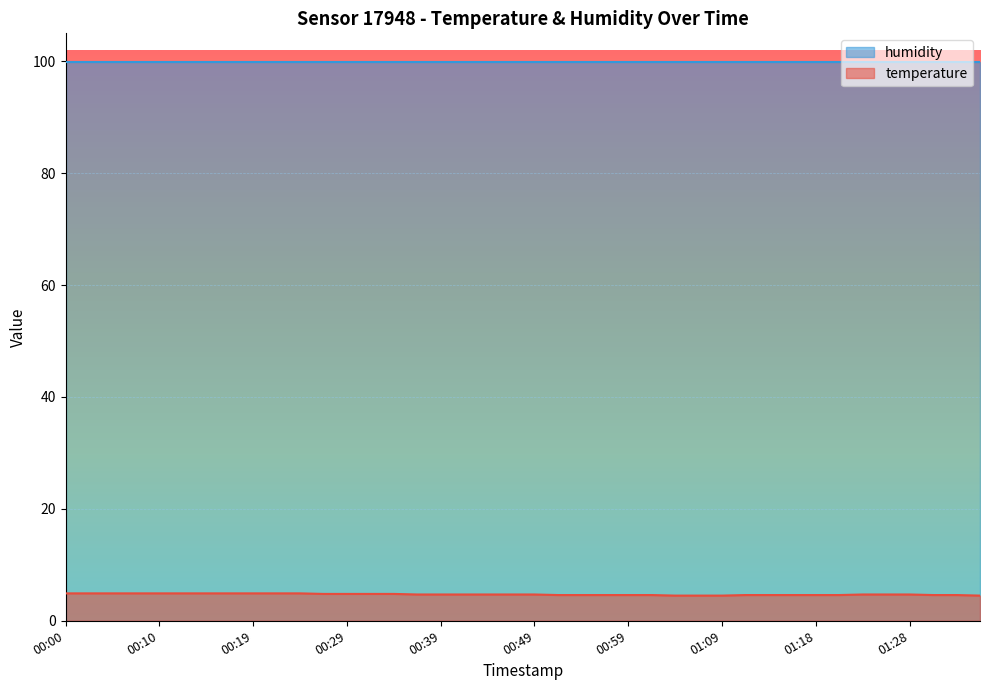

Which series has the largest range (max minus min)?

temperature